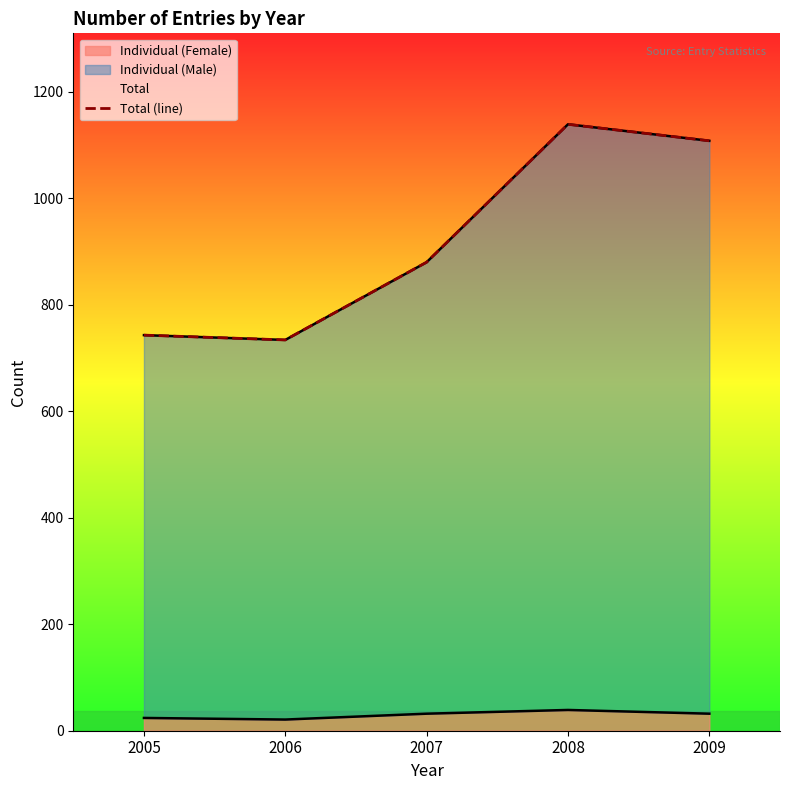

What is the value of the 2nd point from the left?

734